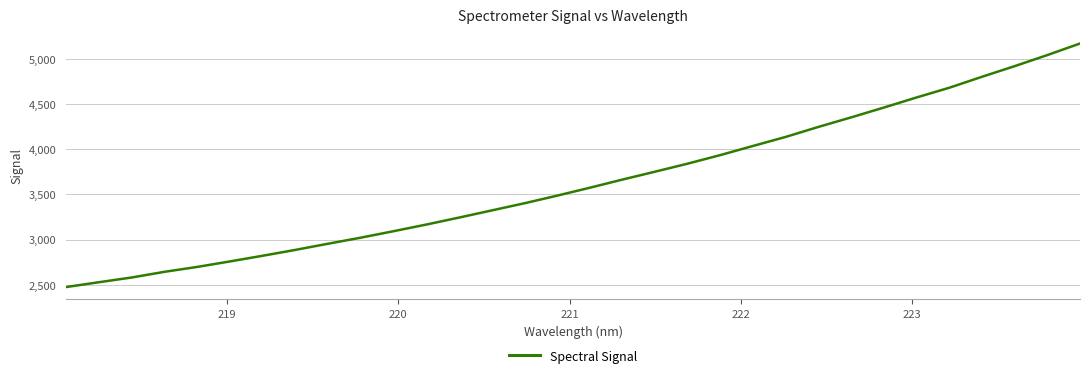

Count the number of categories in the chart.

32